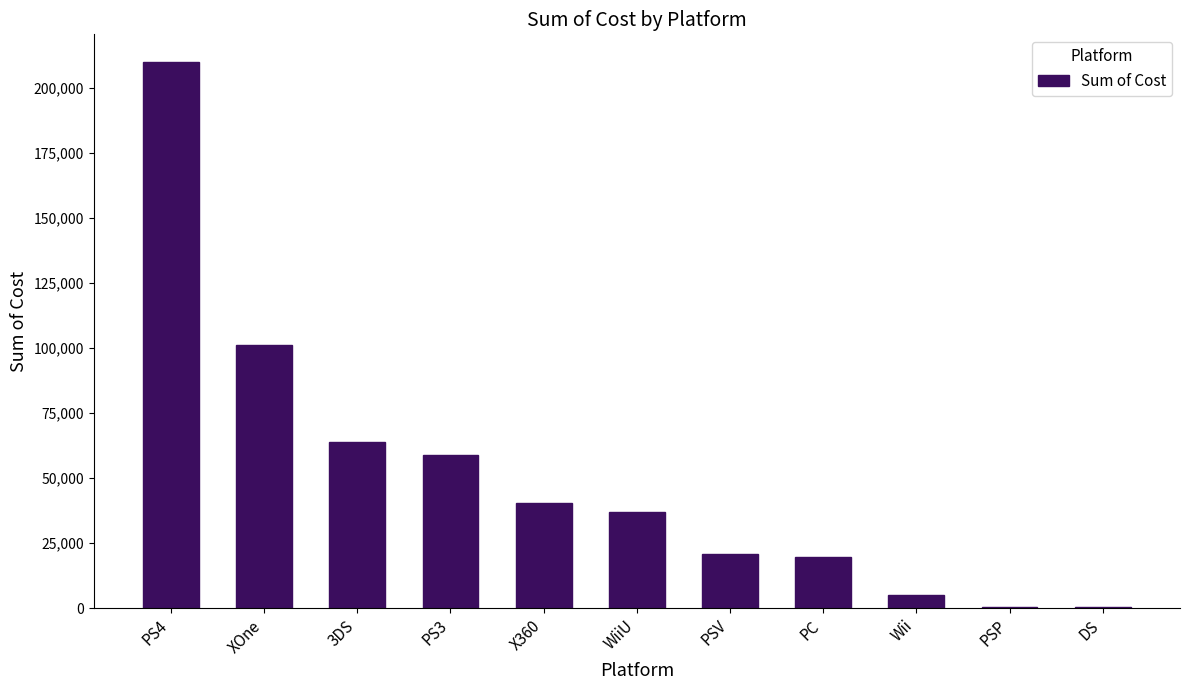

Is it true that the value at DS is 234.7?

True